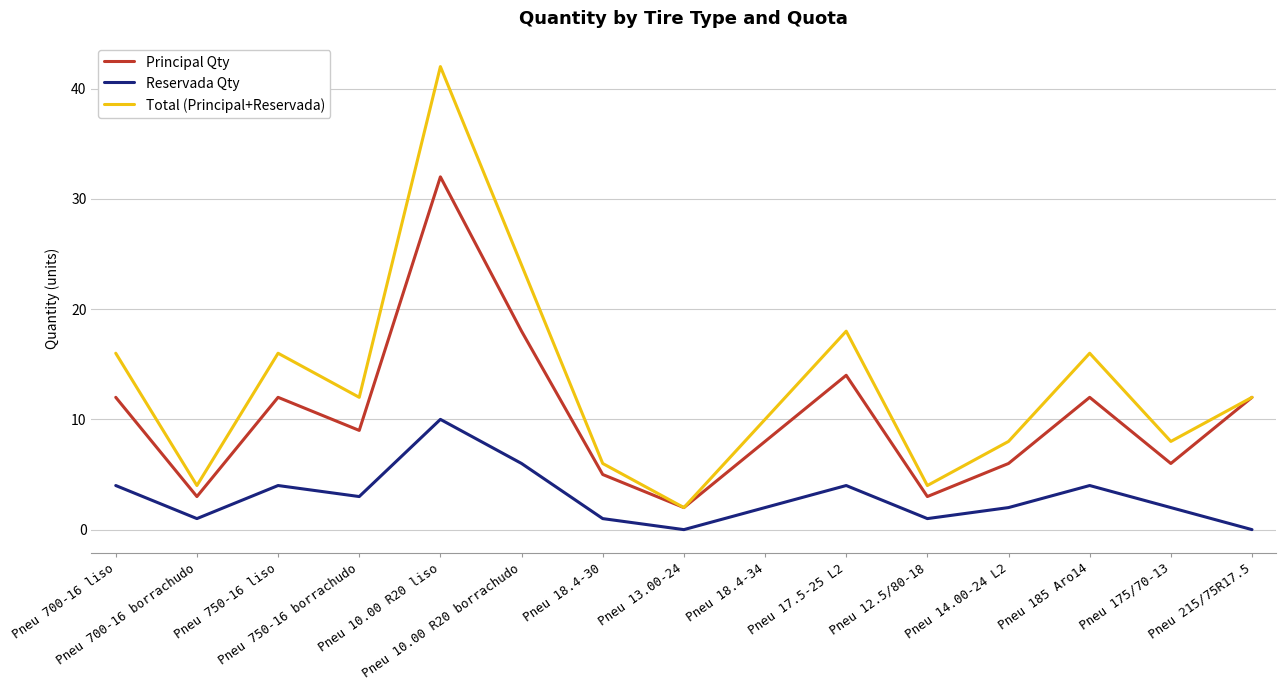

Reading left to right, transcribe all the data shown in this chart.

Principal Qty: 12	3	12	9	32	18	5	2	8	14	3	6	12	6	12
Reservada Qty: 4	1	4	3	10	6	1	0	2	4	1	2	4	2	0
Total (Principal+Reservada): 16	4	16	12	42	24	6	2	10	18	4	8	16	8	12